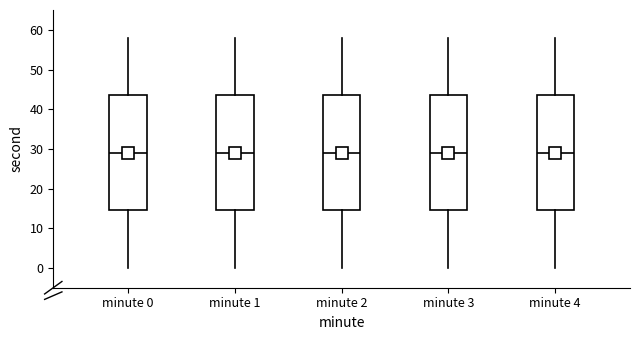

Reading left to right, transcribe this box plot: for each box, give where its median line is, the range the box spans, and where its two whiskers end, as read against the y-axis. The values are not printed on the chart, so give them approximately, as read against the axis.

minute 0: median 29, box 15 to 44, whiskers 0 to 58
minute 1: median 29, box 15 to 44, whiskers 0 to 58
minute 2: median 29, box 15 to 44, whiskers 0 to 58
minute 3: median 29, box 15 to 44, whiskers 0 to 58
minute 4: median 29, box 15 to 44, whiskers 0 to 58